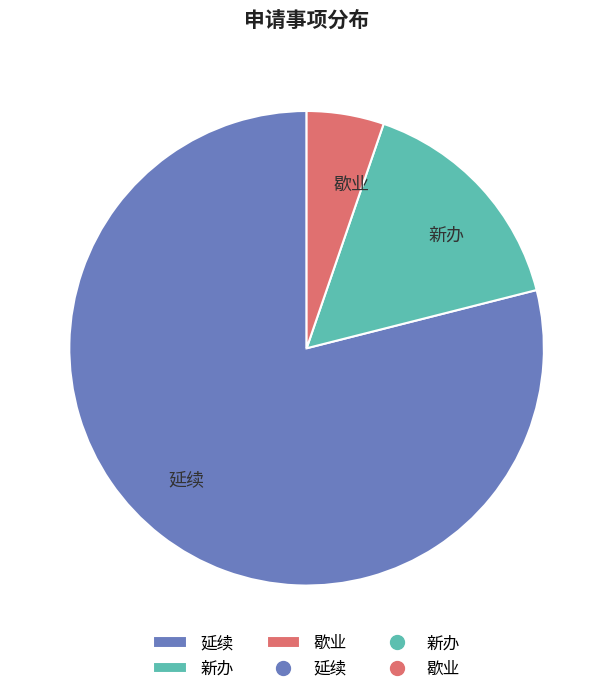

The 新办 slice represents 16% of the pie. True or false?

True